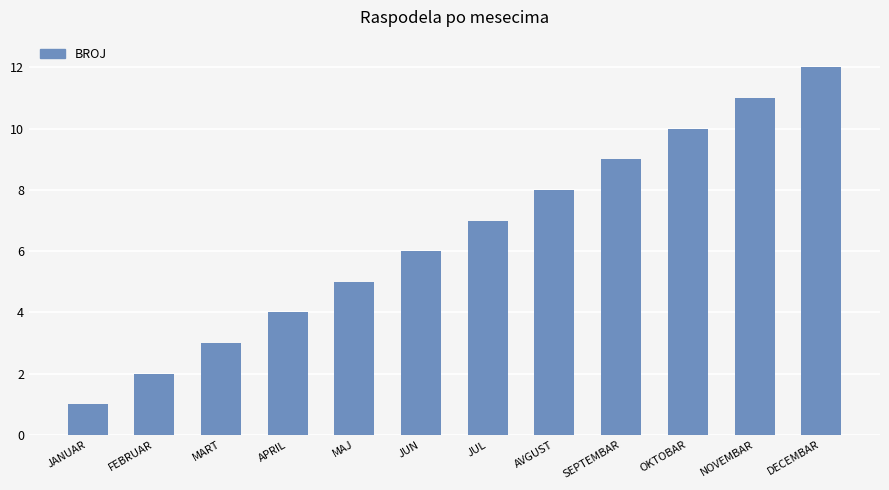

Rank the categories by value from highest to lowest.

DECEMBAR, NOVEMBAR, OKTOBAR, SEPTEMBAR, AVGUST, JUL, JUN, MAJ, APRIL, MART, FEBRUAR, JANUAR